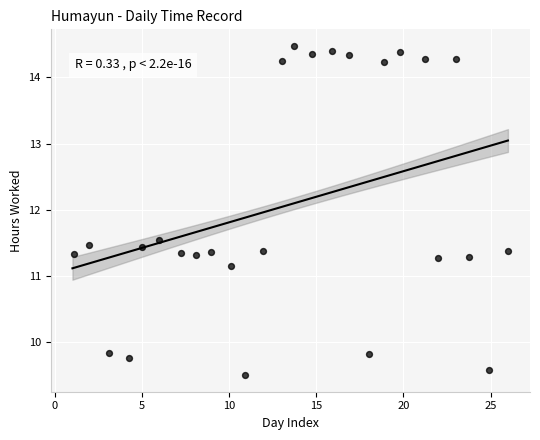

What is the range of X values (max minus min)?

24.9